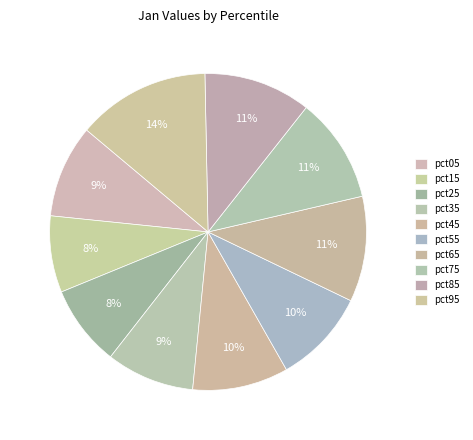

Count the number of slices in the pie.

10